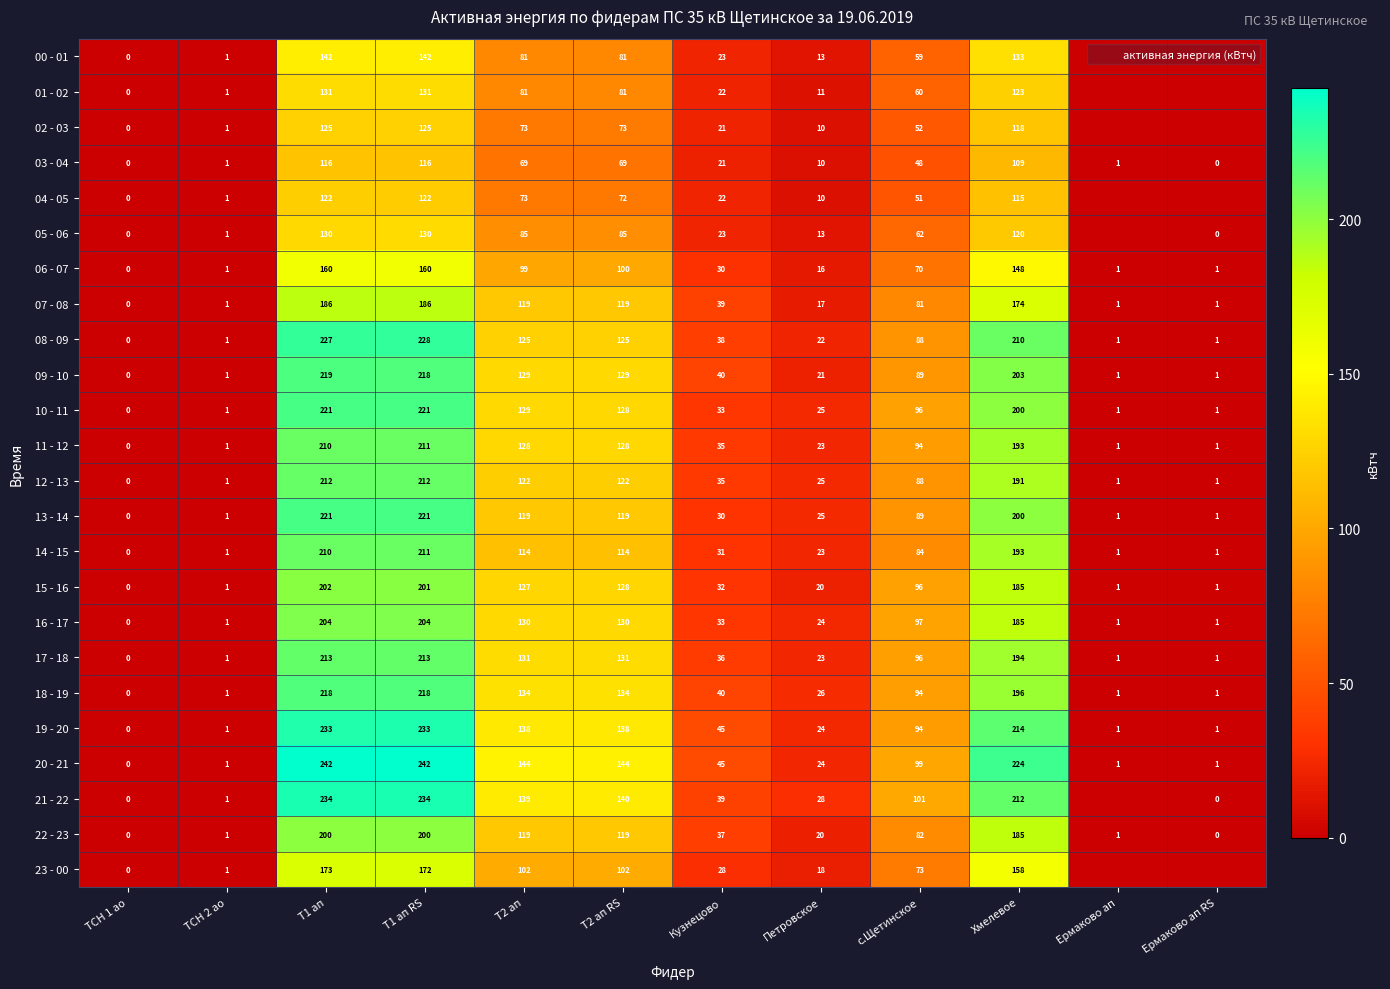

What is the sum of the 22 - 23 values at Кузнецово and Хмелевое?

222.8